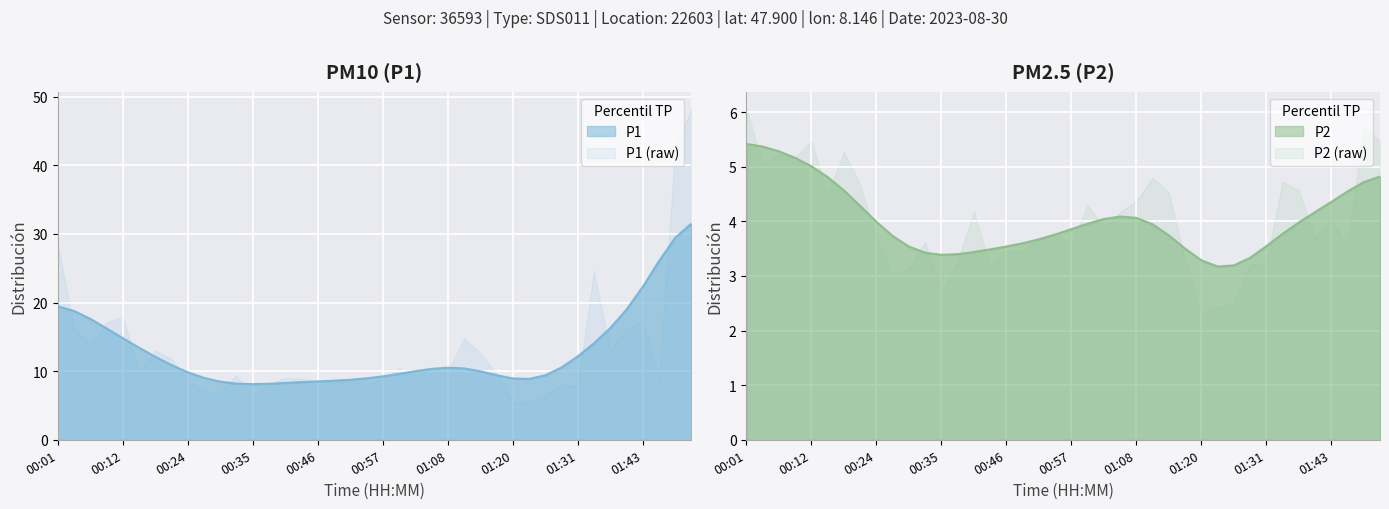

Reading left to right, transcribe all the data shown in this chart.

P1: 28.4	16.3	13.7	17.1	18.0	9.8	13.0	11.8	8.4	7.0	6.8	9.4	6.2	8.1	9.0	8.9	8.5	8.3	8.6	8.0	8.9	10.4	9.2	10.4	9.8	14.8	12.6	9.7	5.5	5.4	6.5	8.1	7.7	24.6	13.0	16.1	17.4	8.5	42.2	48.3
P2: 6.1	5.0	5.2	5.2	5.5	4.5	5.3	4.7	3.7	3.0	3.1	3.6	2.7	3.3	4.2	3.2	3.5	3.5	3.7	3.8	3.6	4.3	3.9	4.2	4.4	4.8	4.5	3.3	2.3	2.4	2.5	3.2	3.2	4.7	4.6	3.7	4.0	3.5	5.7	5.5